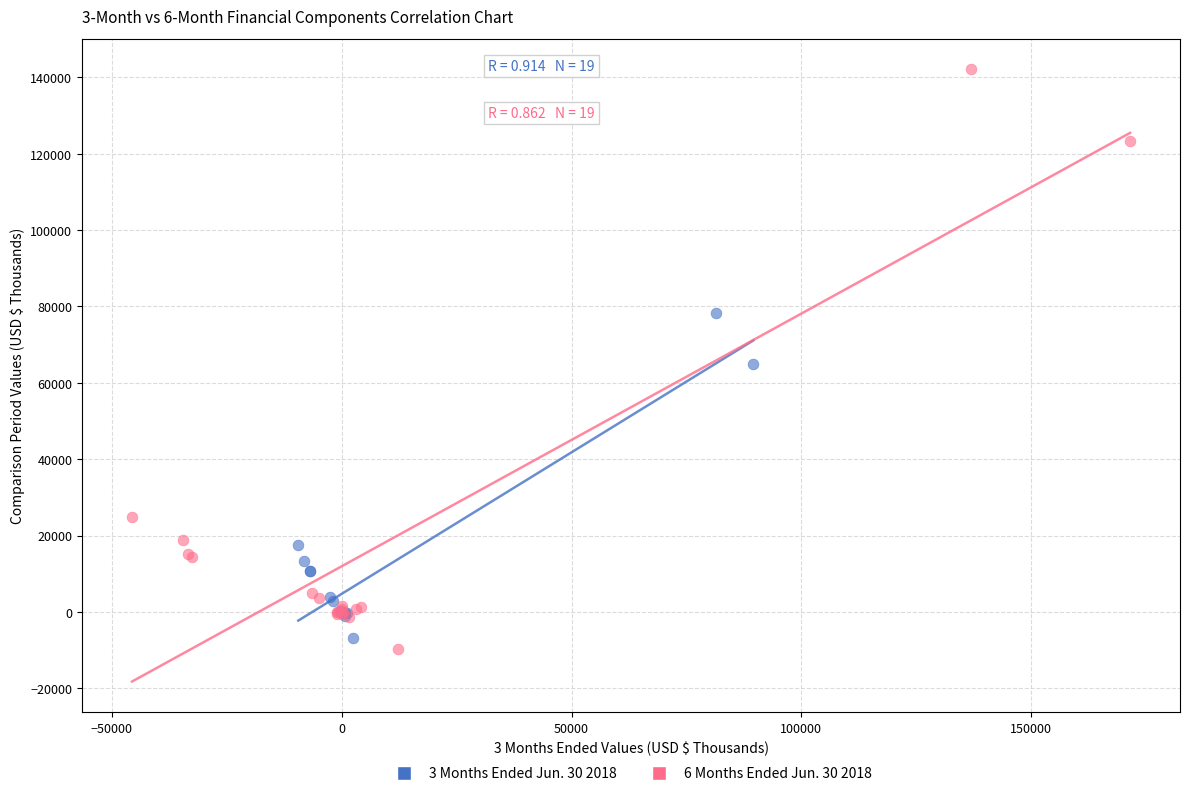

Which series reaches the maximum Y coordinate?

6 Months Ended Jun. 30 2018